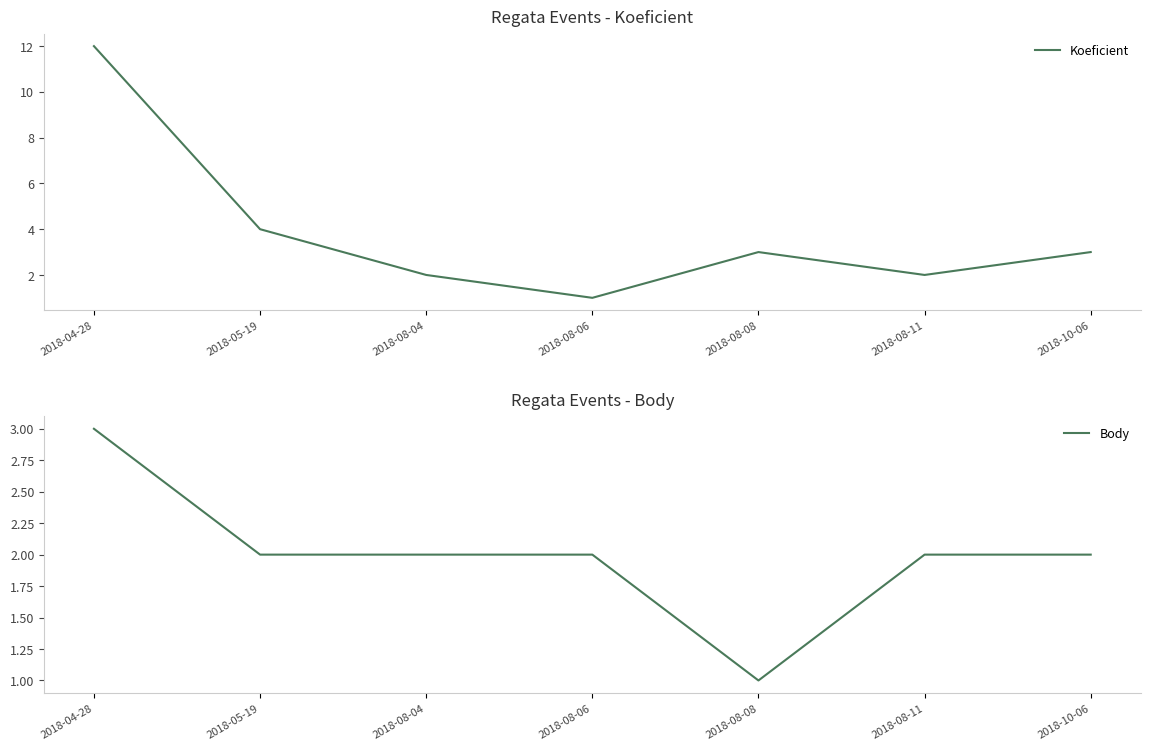

Which series ends up on top after the final intersection of Koeficient and Body?

Koeficient